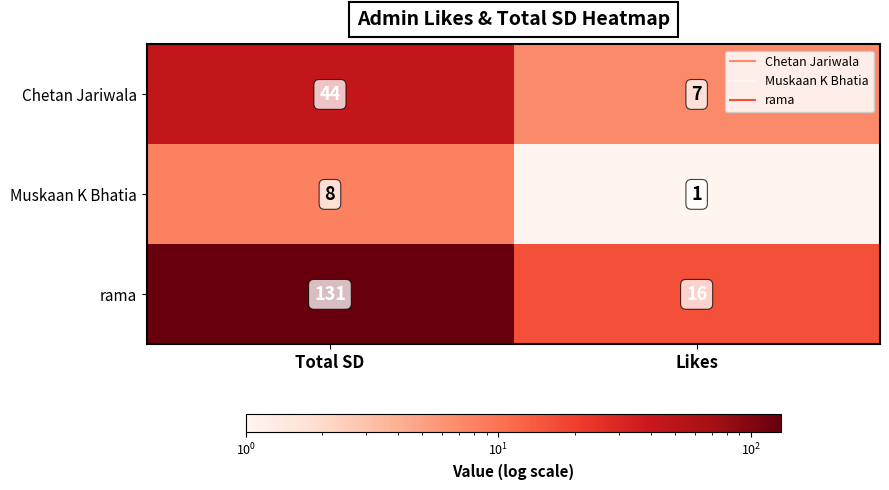

List the series in order of their overall mean, lowest first.

Muskaan K Bhatia, Chetan Jariwala, rama